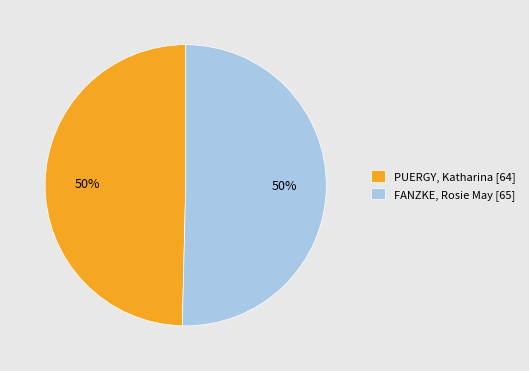

To the nearest percent, what is the average slice percentage?

50%